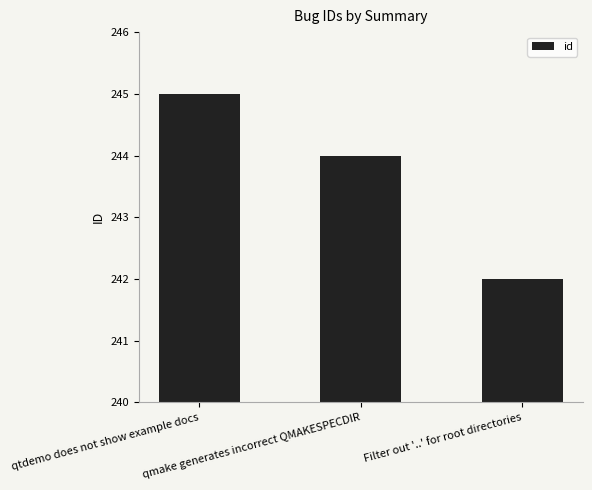

What is the minimum value shown in the chart?

242